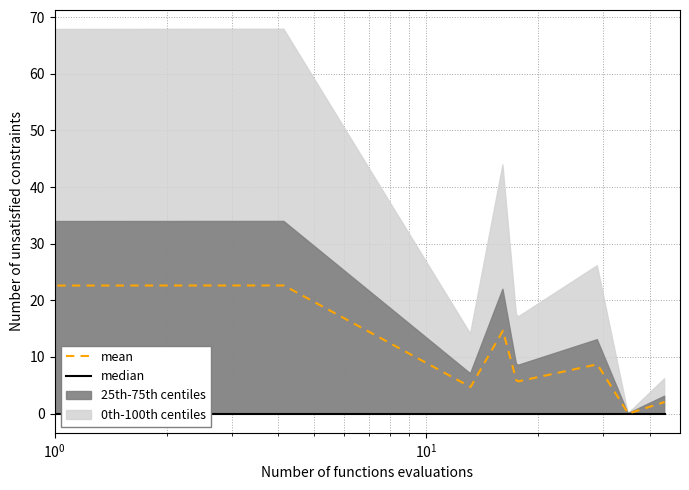

True or false: mean and median intersect in this chart.

False